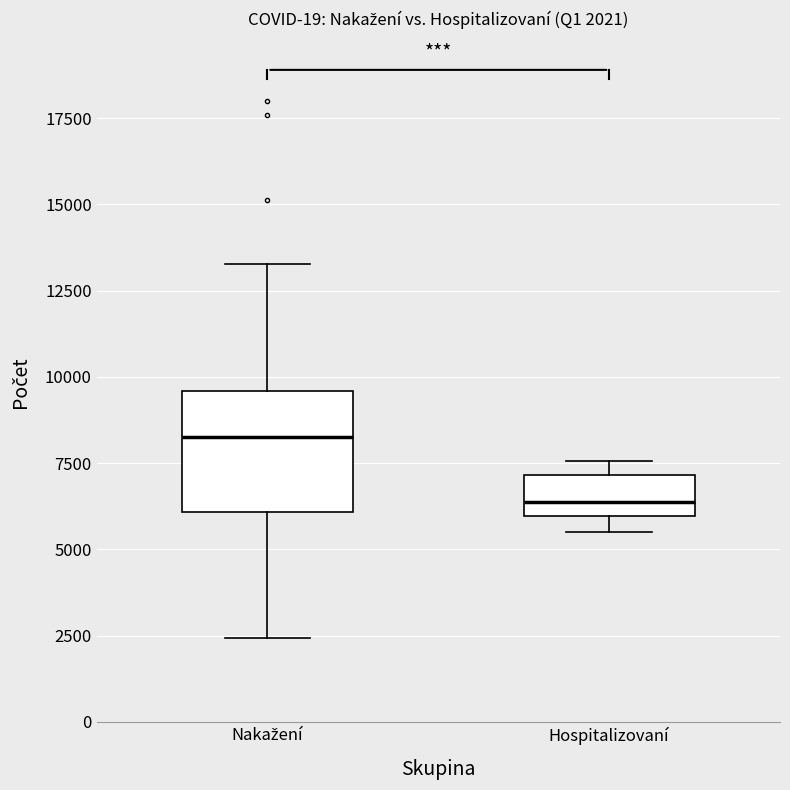

Which box's median line is the highest?

Nakažení